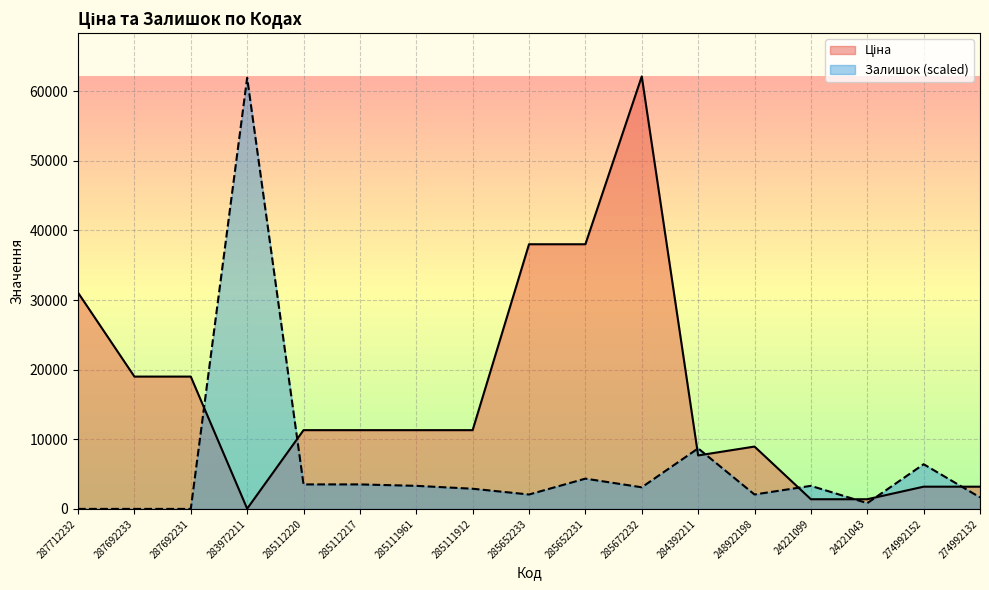

What is the difference between the highest and lowest values at 287692231?

19005.7